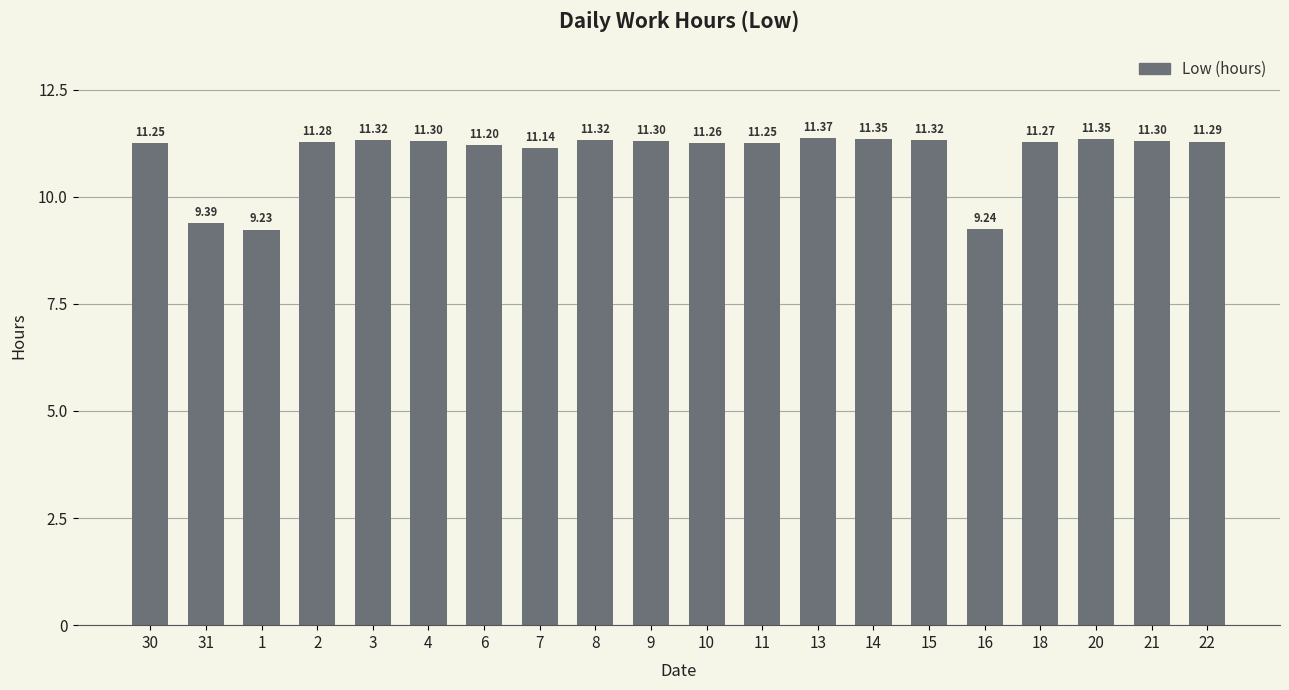

Where is the data nearest to the value 10?

31